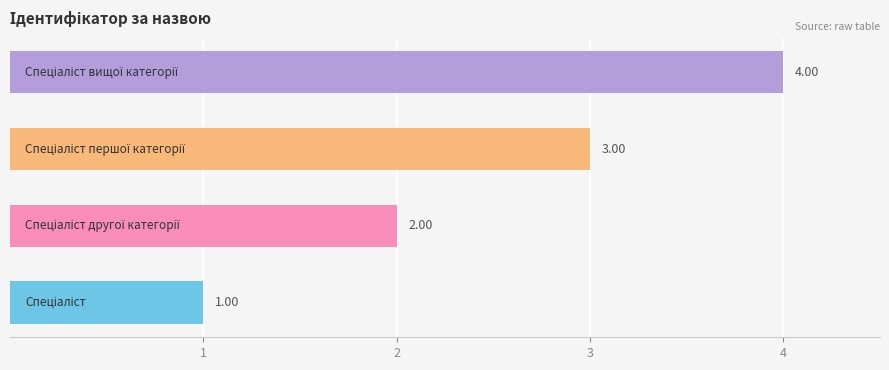

What is the sum of all values?

10